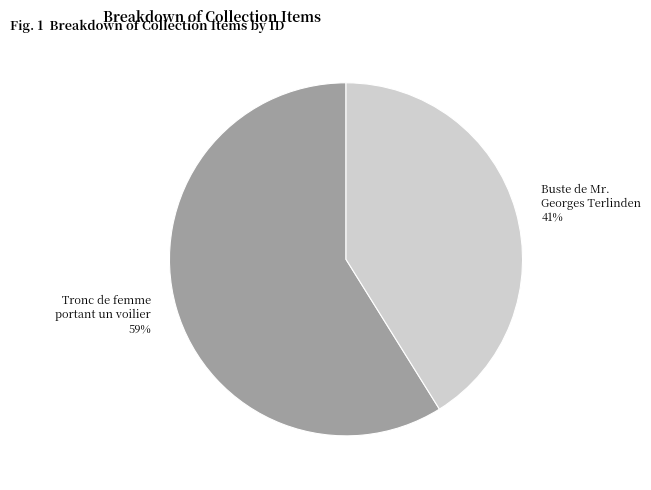

To the nearest percent, what is the difference between the Tronc de femme portant un voilier and Buste de Mr. Georges Terlinden slice percentages?

18%